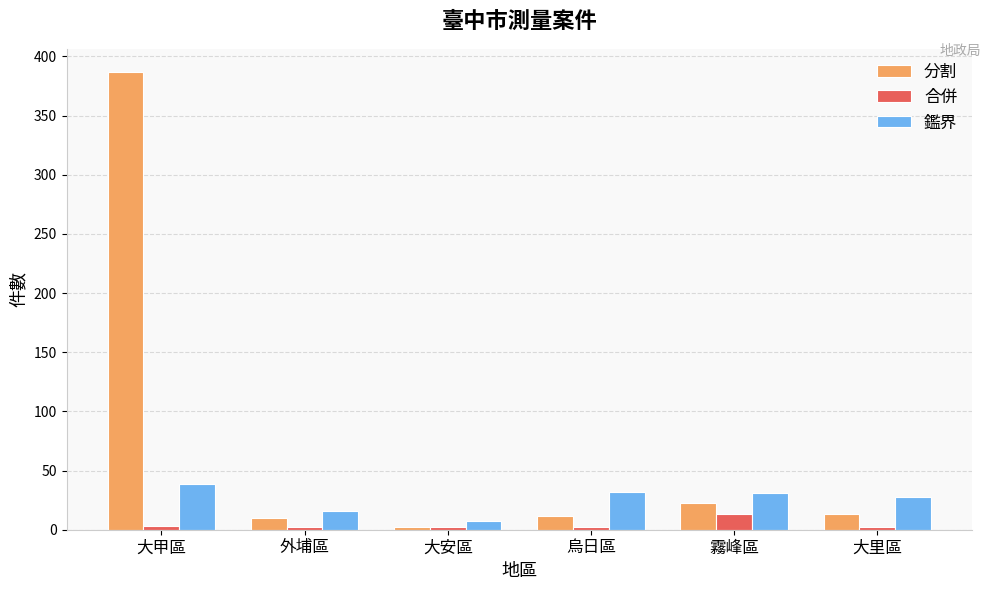

The 鑑界 series shows 17 at 霧峰區. True or false?

False